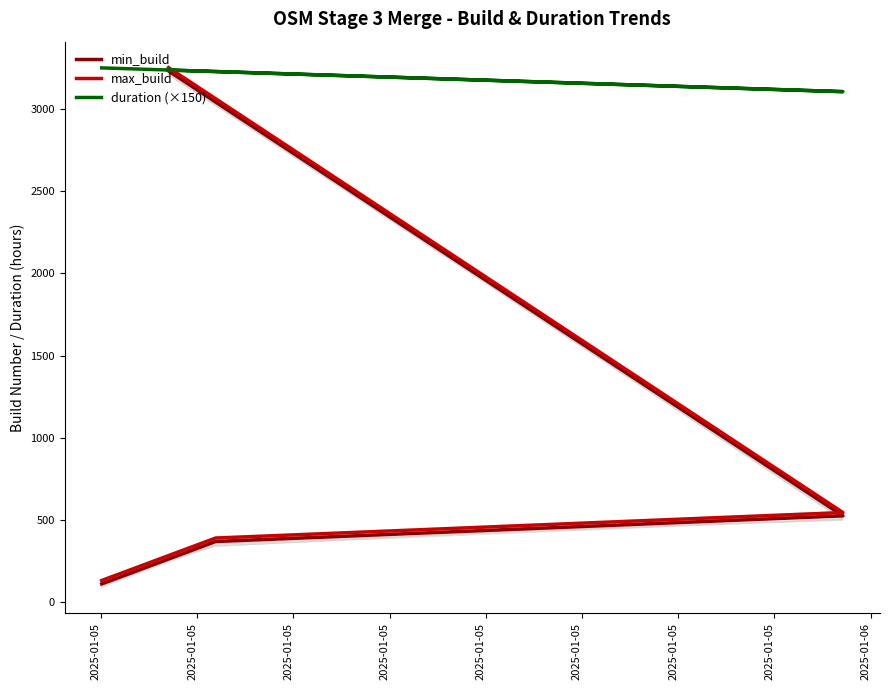

How many distinct data groups are displayed?

3